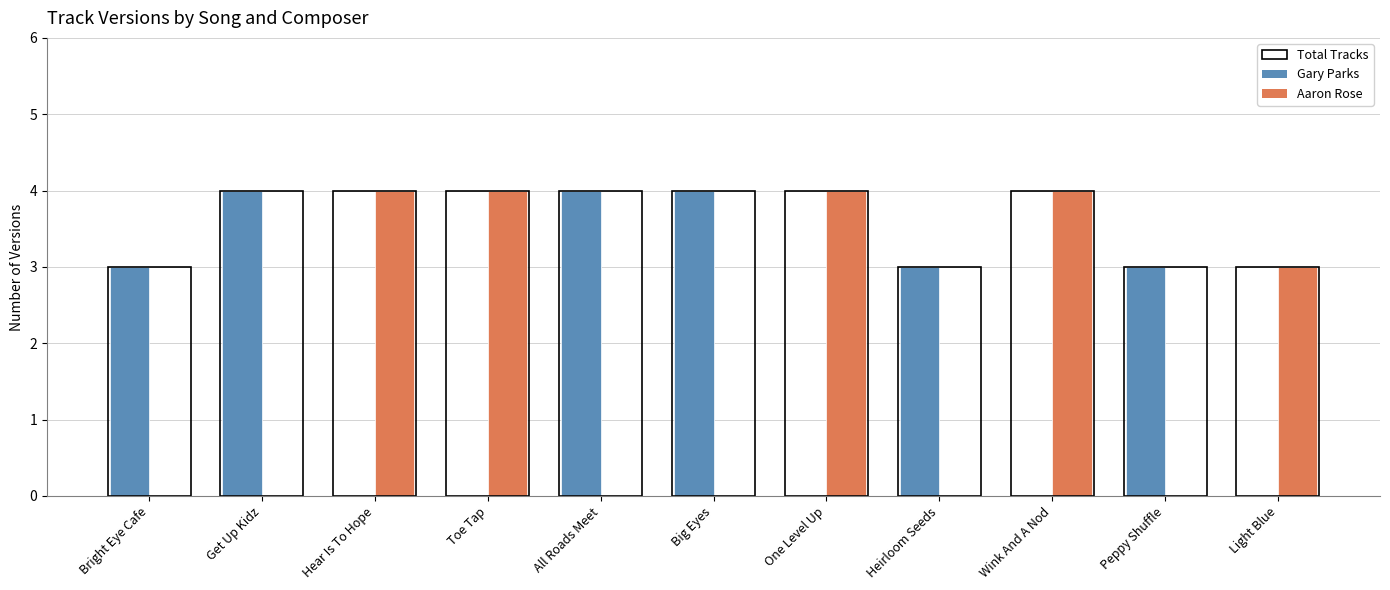

The Aaron Rose series shows 7 at Wink And A Nod. True or false?

False